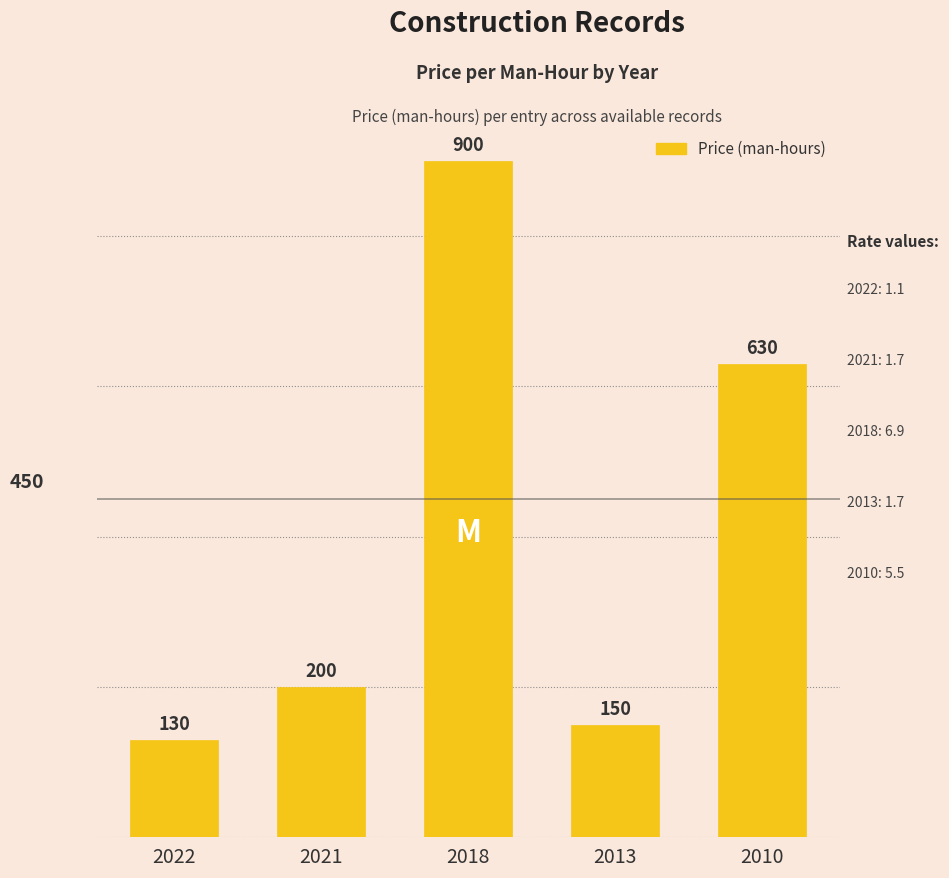

What is the average value?

402